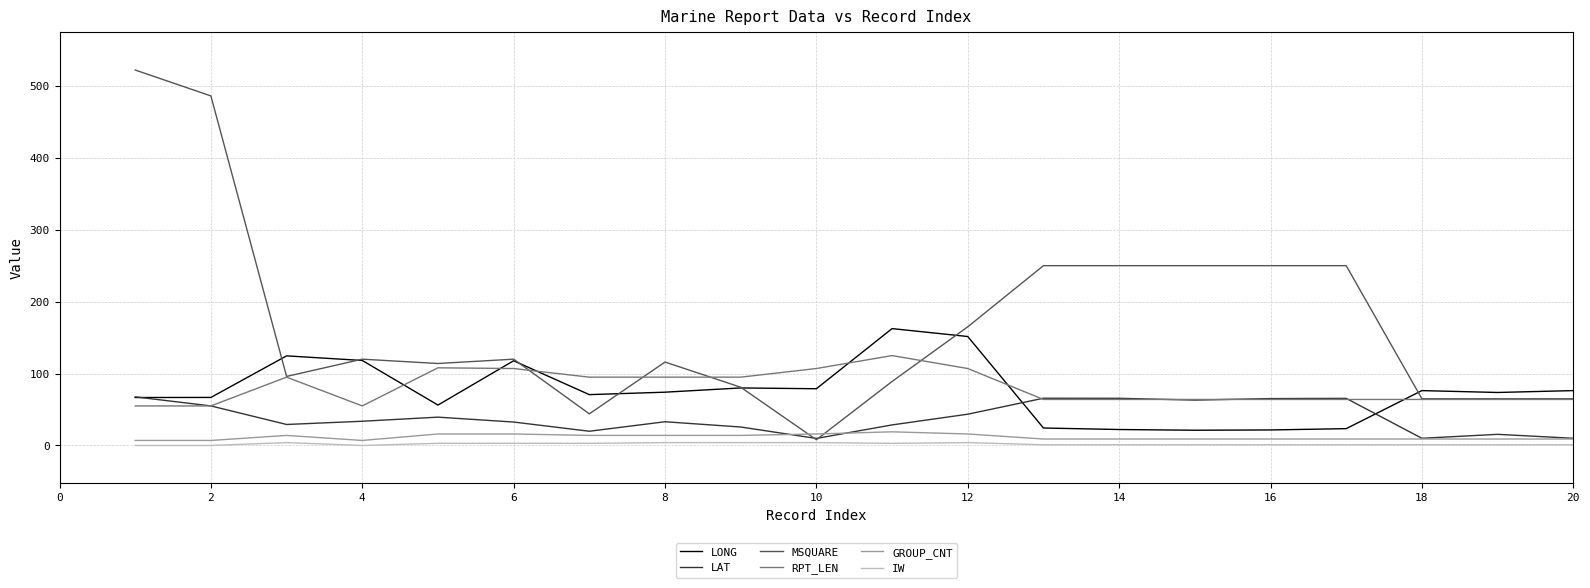

True or false: LAT and RPT_LEN cross at least once.

True